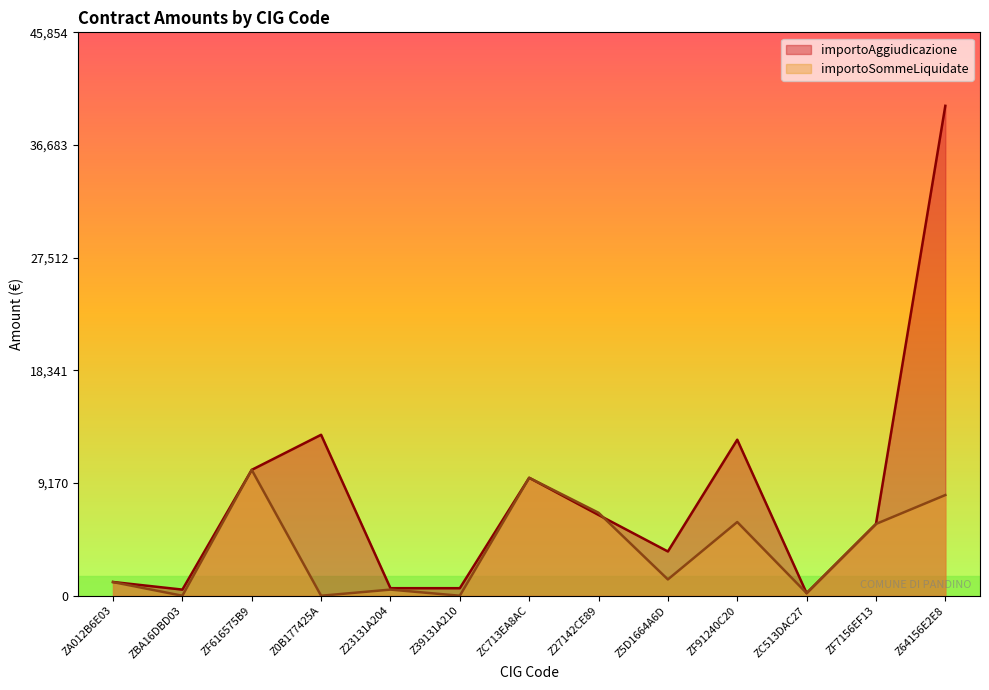

Which category has the lowest value in the importoAggiudicazione series?

ZC513DAC27